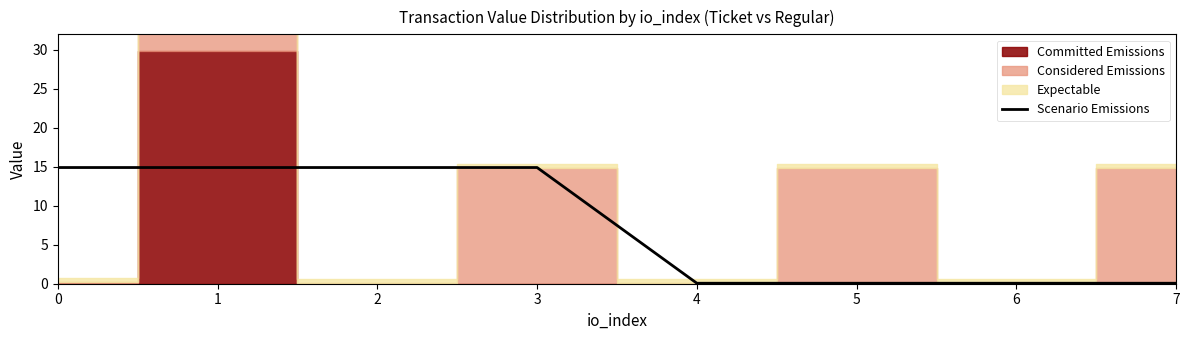

Is it true that Scenario Emissions equals 14.9 at 3?

True